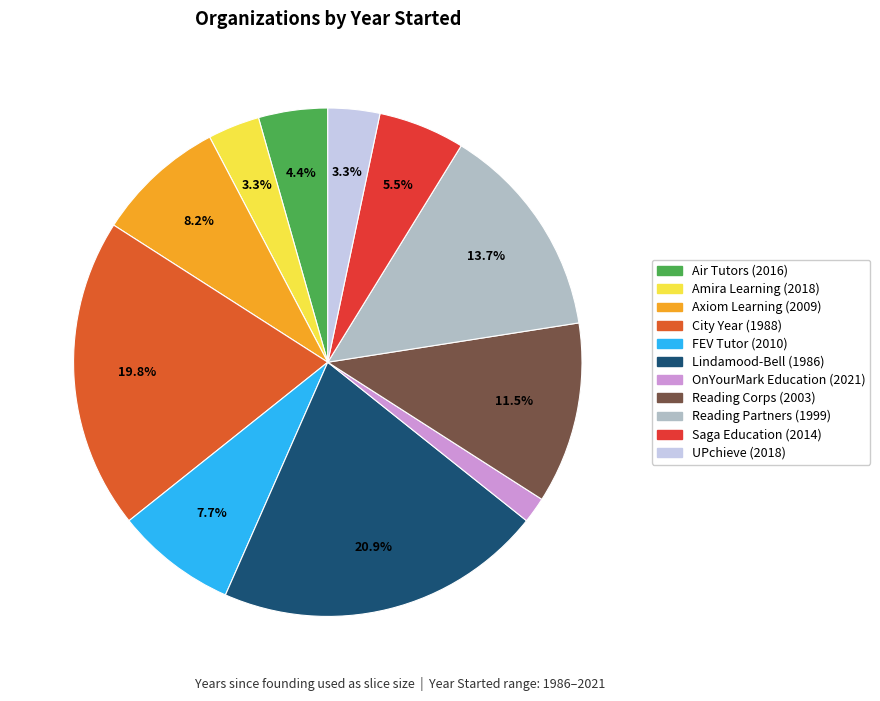

What is the smallest slice in the pie chart?

OnYourMark Education